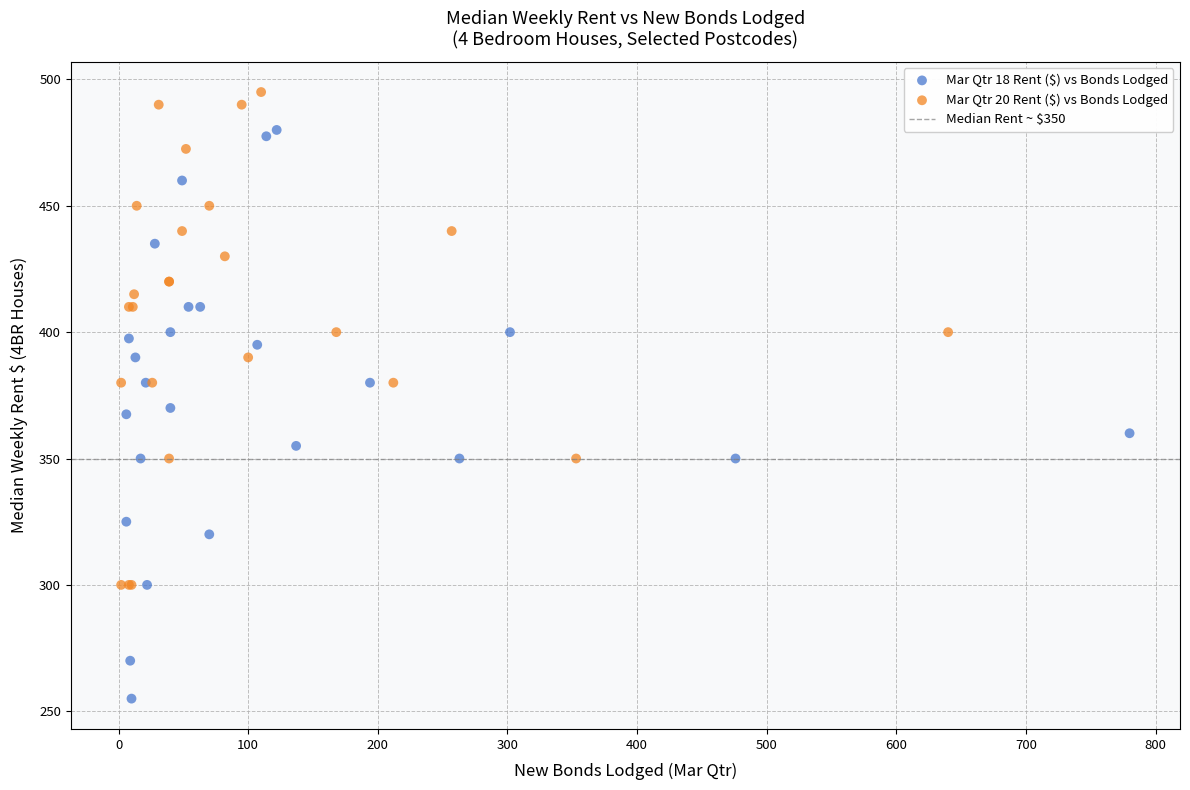

Which series contains the highest Y value?

Mar Qtr 20 Rent ($) vs Bonds Lodged